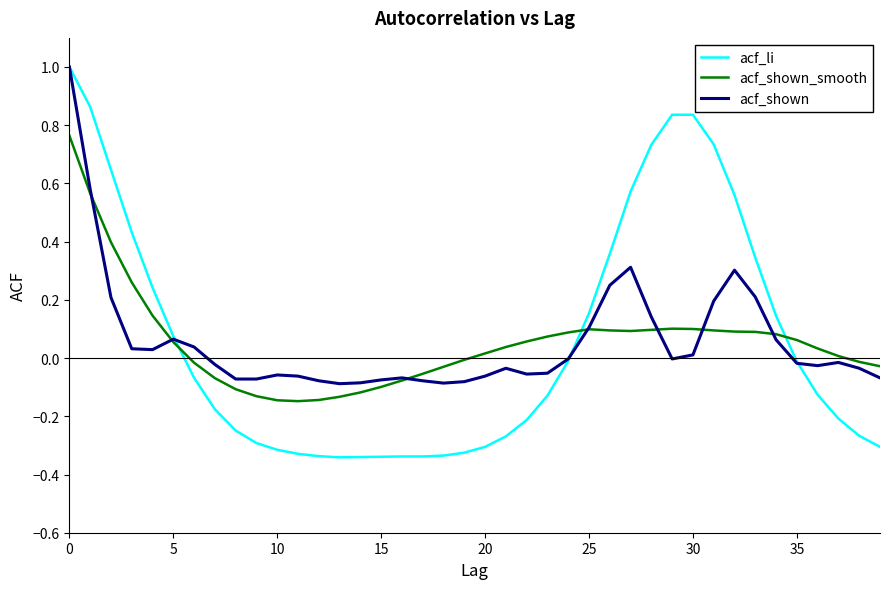

True or false: acf_shown_smooth and acf_li cross at least once.

True